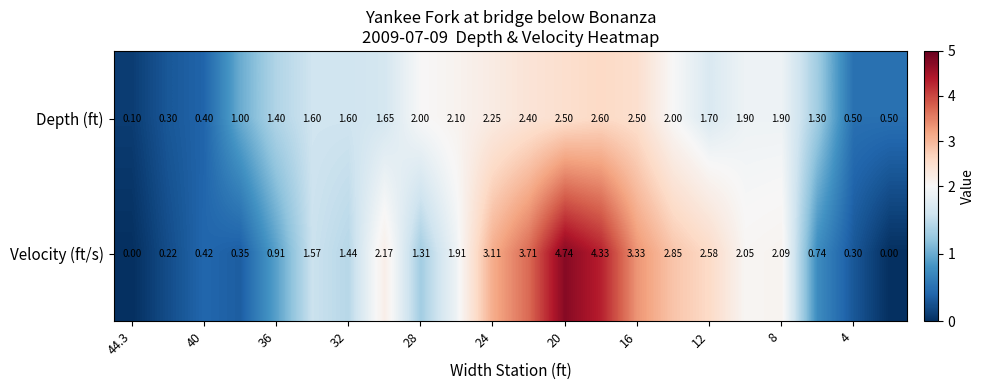

Which series has the widest spread of values?

Velocity (ft/s)